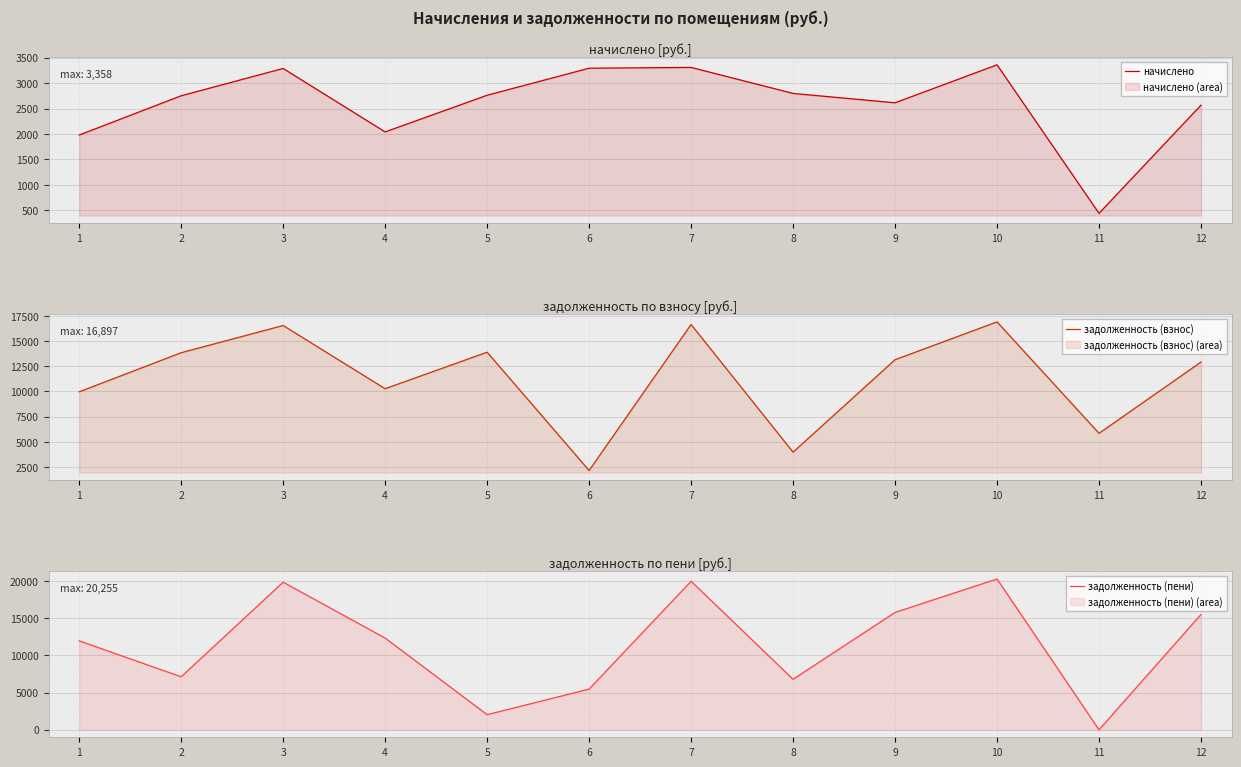

Reading right to left, what are all the values shown in this chart?

начислено: 2566.8	443.4	3357.8	2612.7	2796.5	3306.8	3291.5	2760.8	2041.2	3286.3	2750.5	1980.0
задолженность (взнос): 12917.0	5851.1	16897.4	13148.2	3983.1	16640.6	2166.8	13892.9	10272.0	16537.9	13841.5	9963.8
задолженность (пени): 15483.8	0.0	20255.2	15760.9	6779.6	19947.4	5458.3	2025.9	12313.2	19824.3	7111.1	11943.8